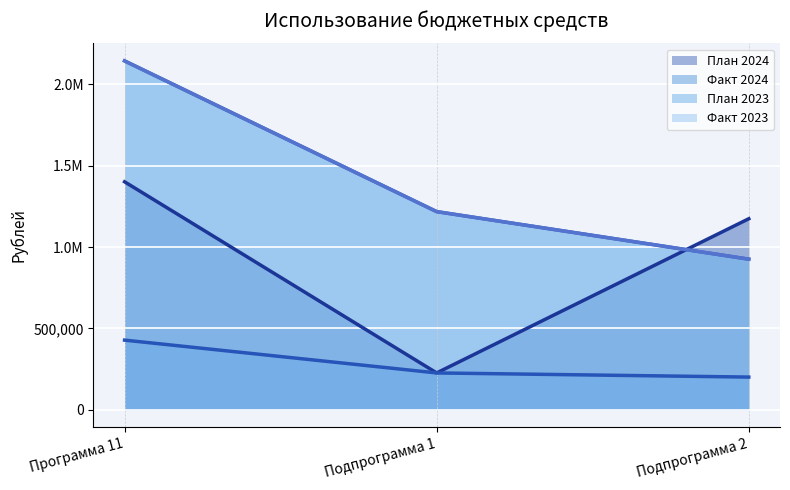

What position from the left is Подпрограмма 2?

3